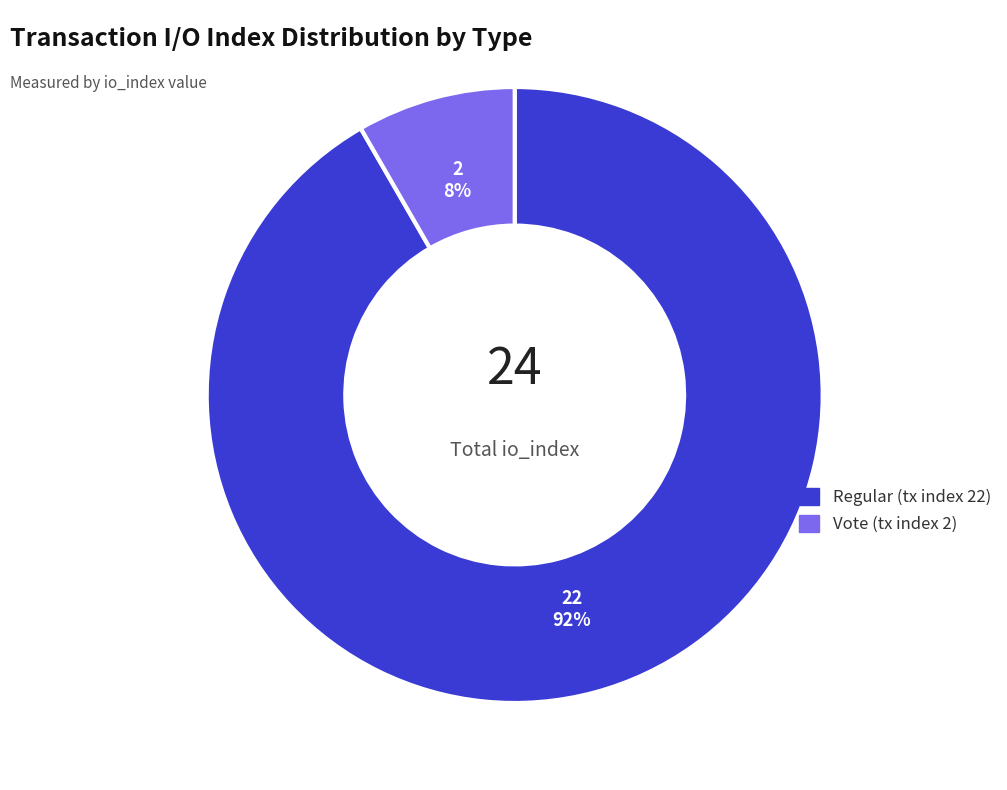

Approximately how many times larger is the value at Vote (tx index 2) compared to Regular (tx index 22)?

0.1